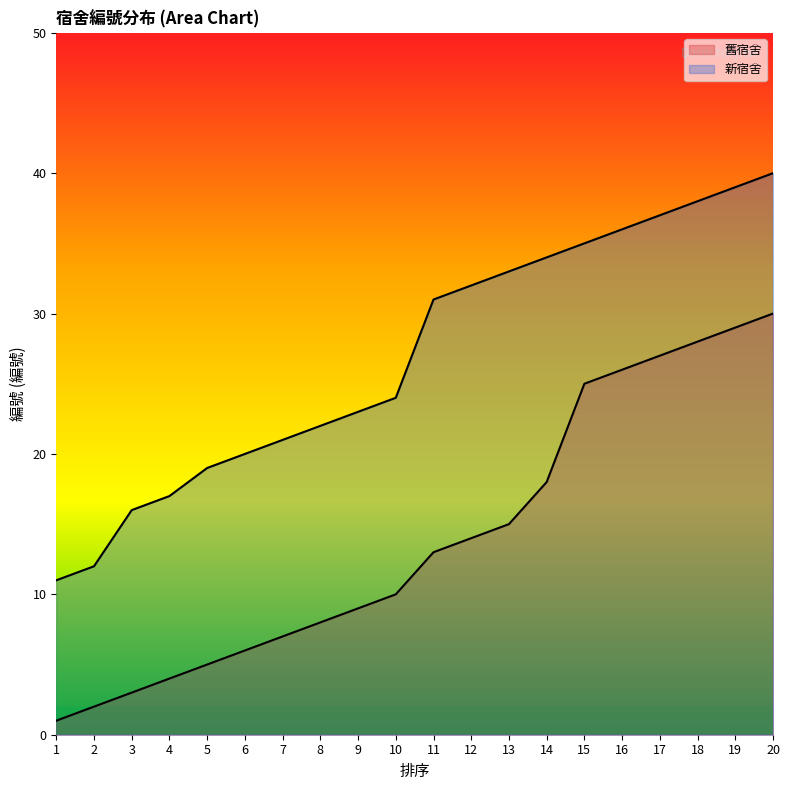

At how many categories does at least one series exceed 13?

18